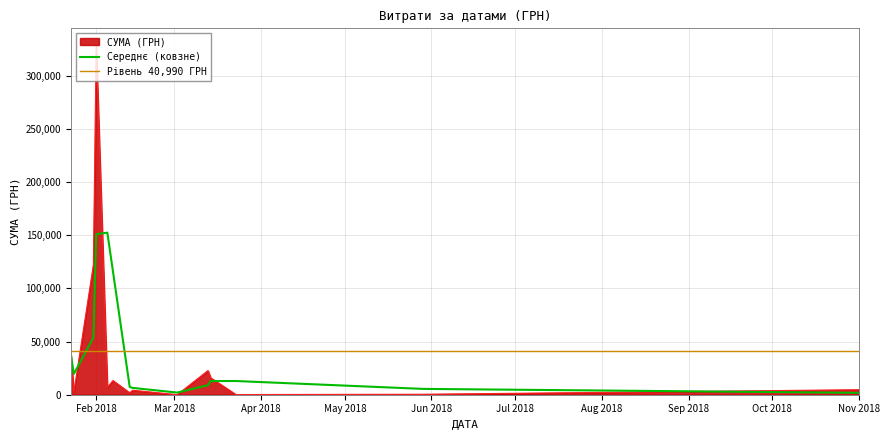

Which category has the highest value in the СУМА (ГРН) series?

Feb 2018